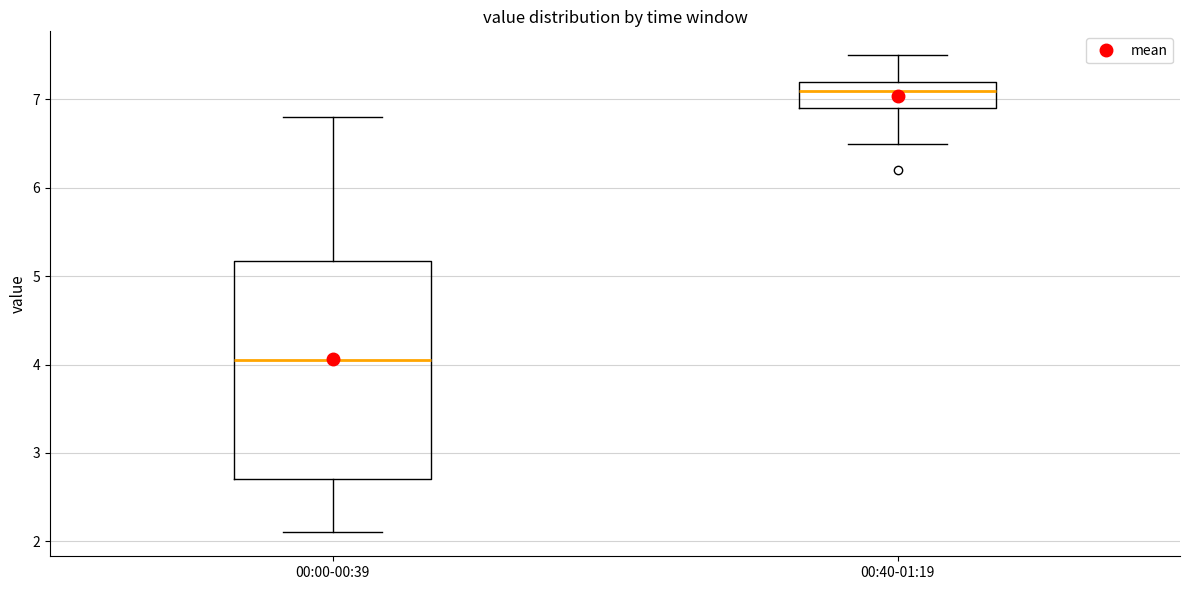

Which box's median line is the highest?

00:40-01:19